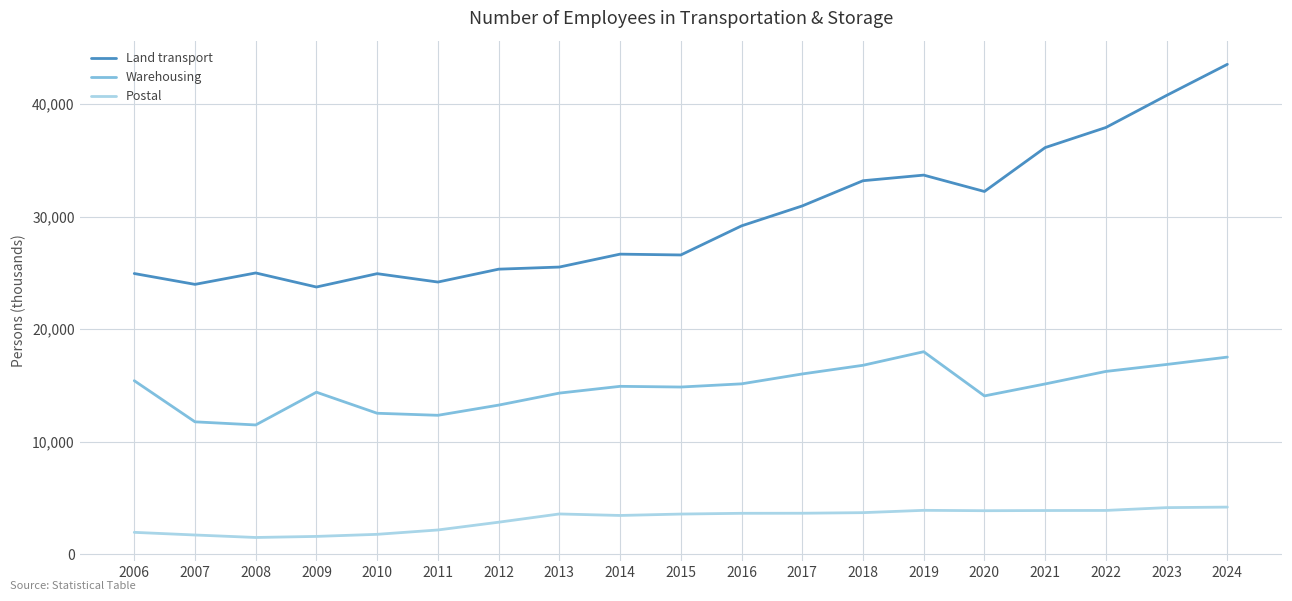

True or false: Land transport and Warehousing intersect in this chart.

False